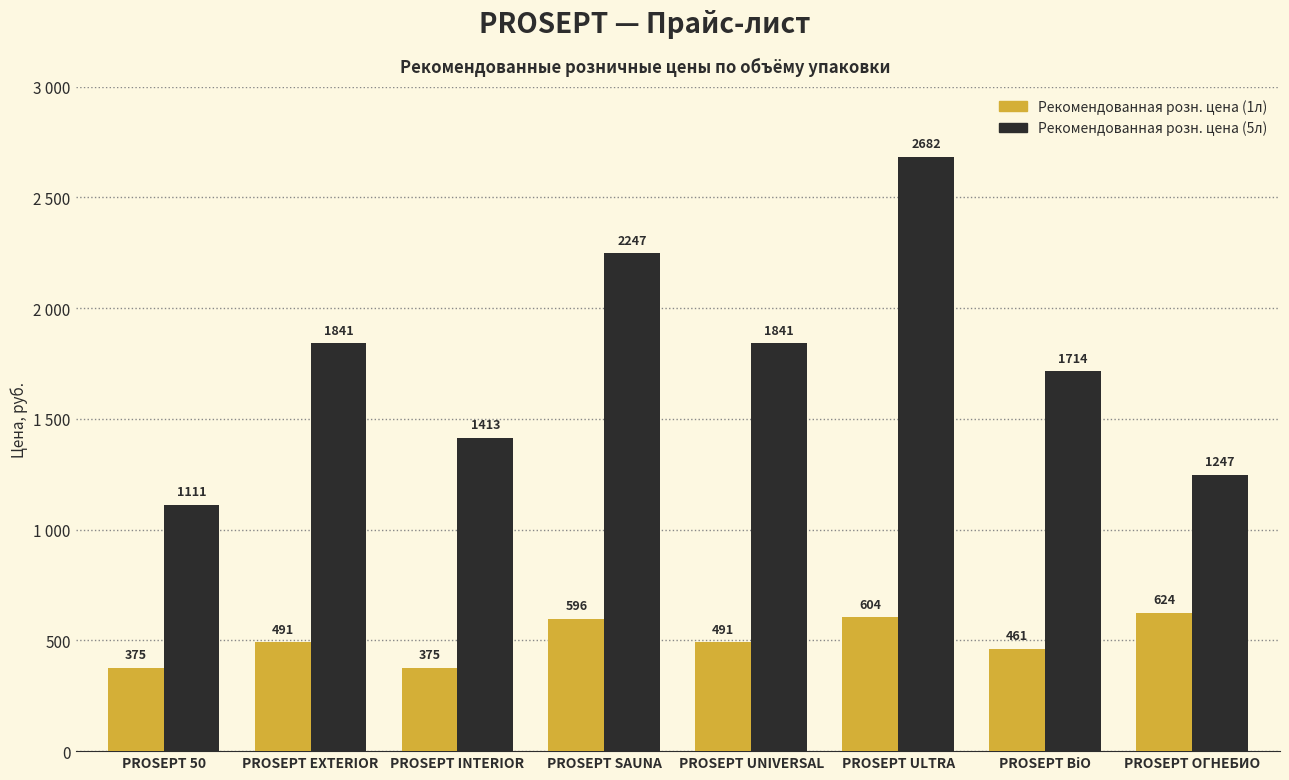

What is the sum of the Рекомендованная розн. цена (1л) values at PROSEPT UNIVERSAL and PROSEPT INTERIOR?

866